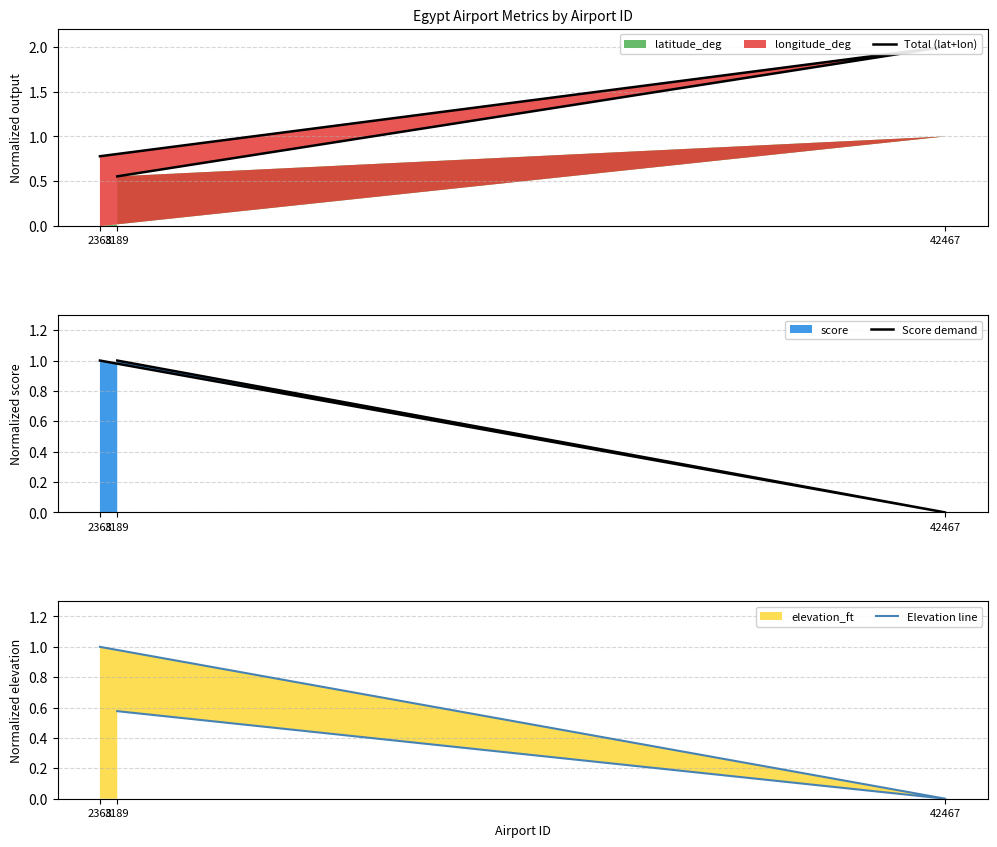

Count the Score demand values in the range 0 to 1.

3